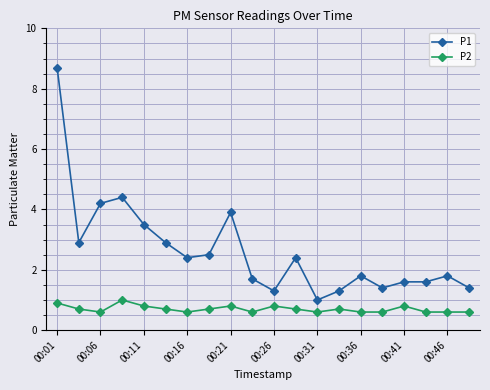

What is the value of the P2 point at the 6th from the left?

0.7